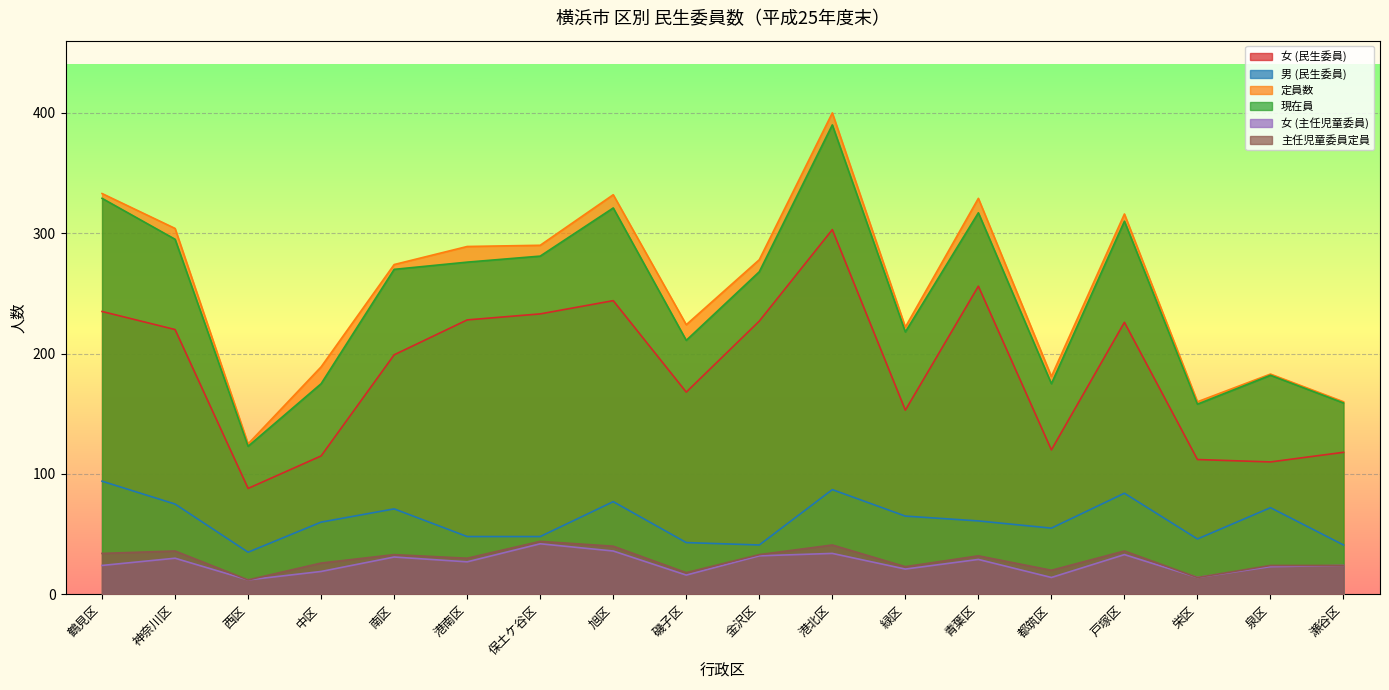

Between 戸塚区 and 瀬谷区, which series saw the biggest shift?

定員数